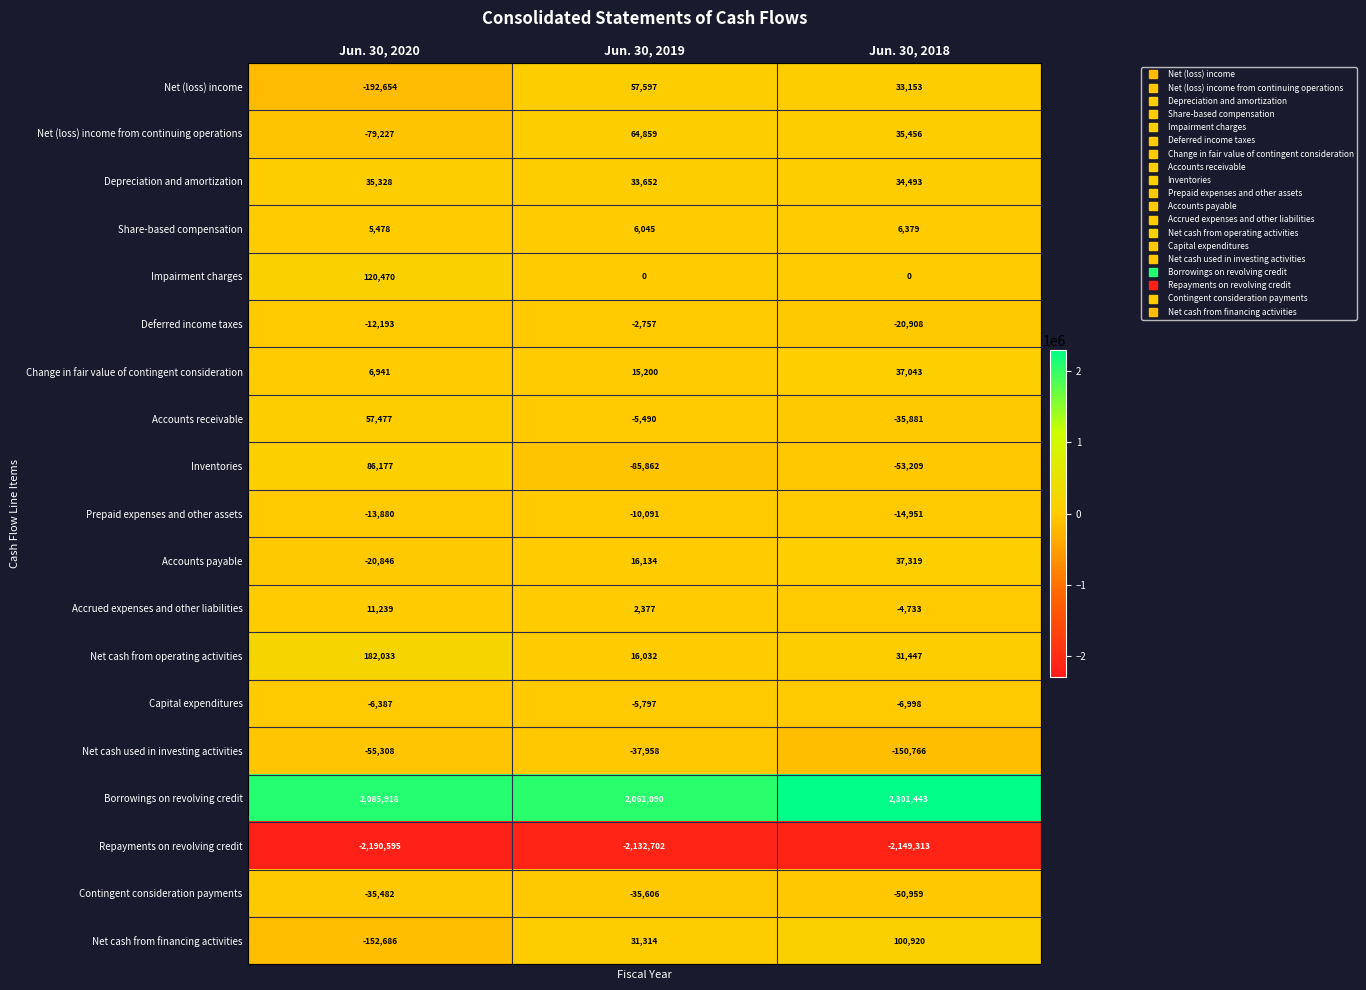

What value does the Inventories series have at Jun. 30, 2020, to the nearest 50?

86200